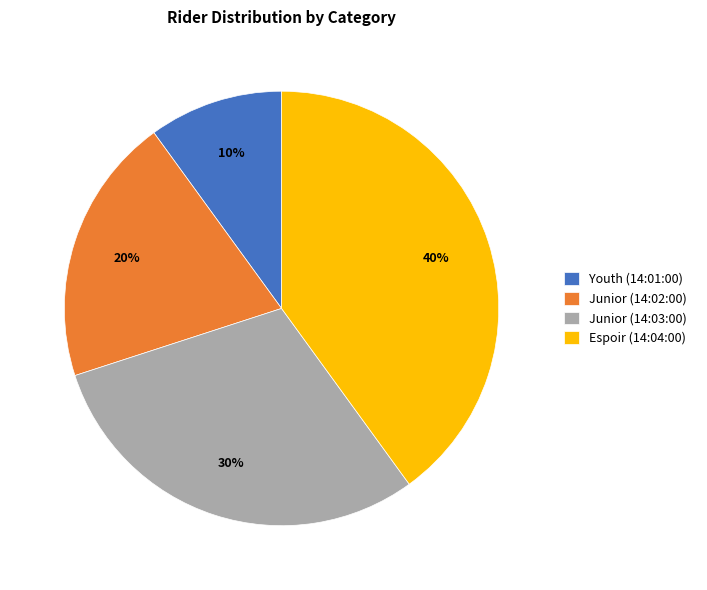

Is Espoir (14:04:00) the majority of the pie?

No